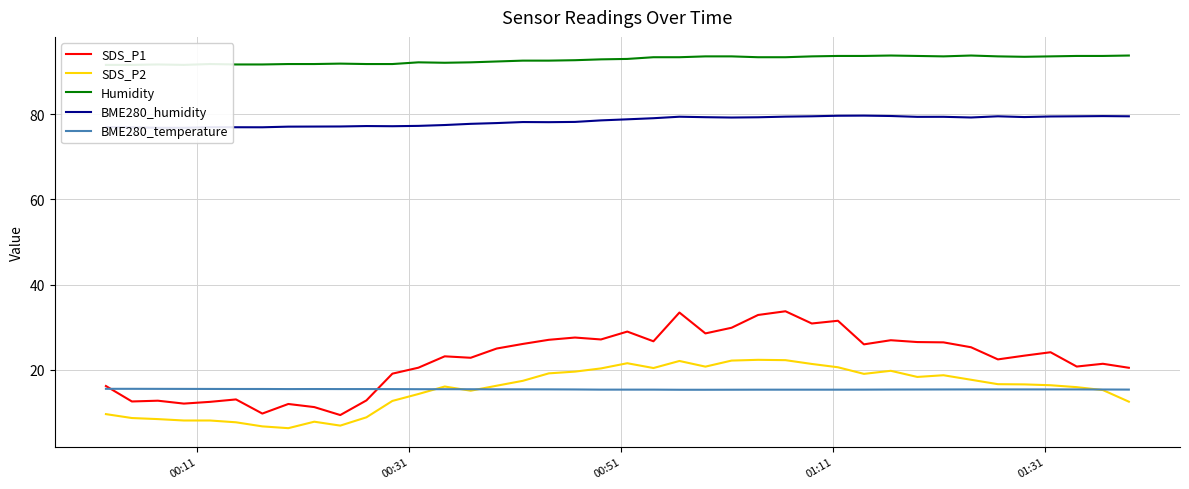

True or false: SDS_P2 and SDS_P1 cross at least once.

False